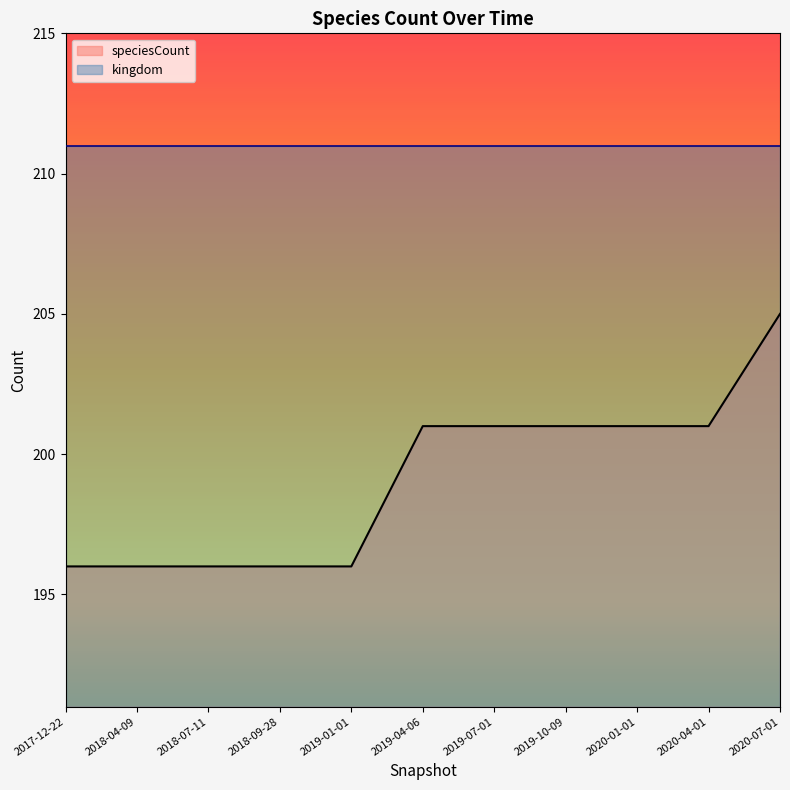

Rank the categories by value from highest to lowest.

2020-07-01, 2019-04-06, 2019-07-01, 2019-10-09, 2020-01-01, 2020-04-01, 2017-12-22, 2018-04-09, 2018-07-11, 2018-09-28, 2019-01-01